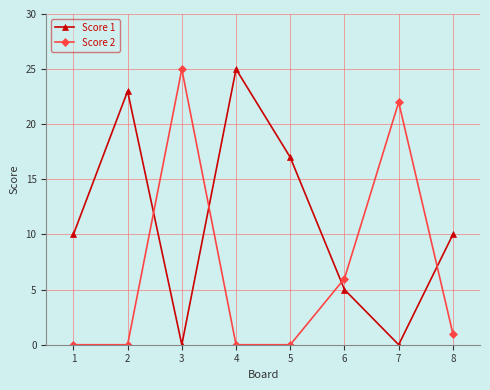

Which series ends up on top after the final intersection of Score 1 and Score 2?

Score 1